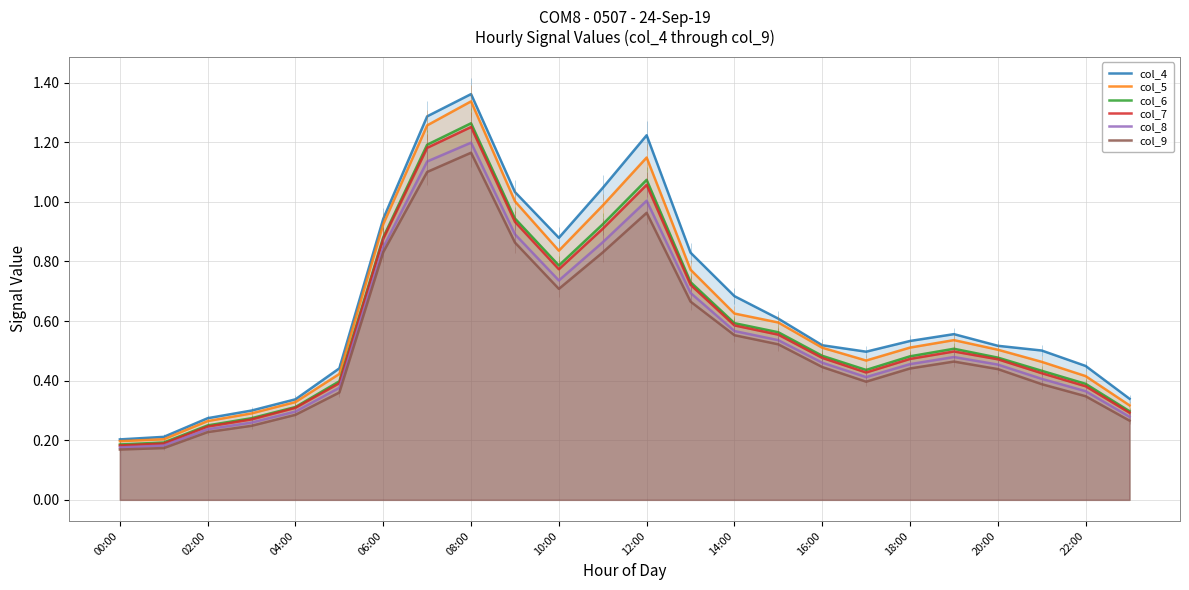

What is the total value across all series at 16:00?

2.9